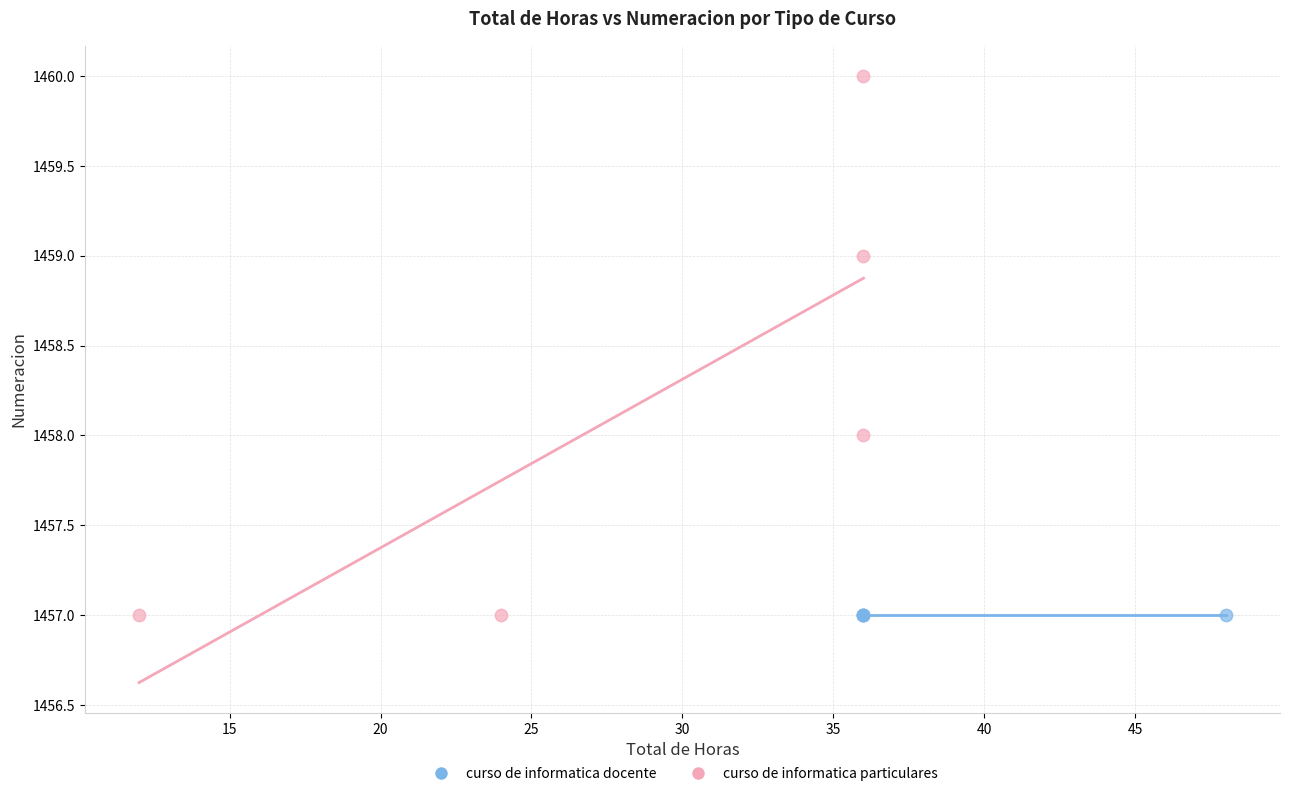

Which series reaches the maximum Y coordinate?

curso de informatica particulares